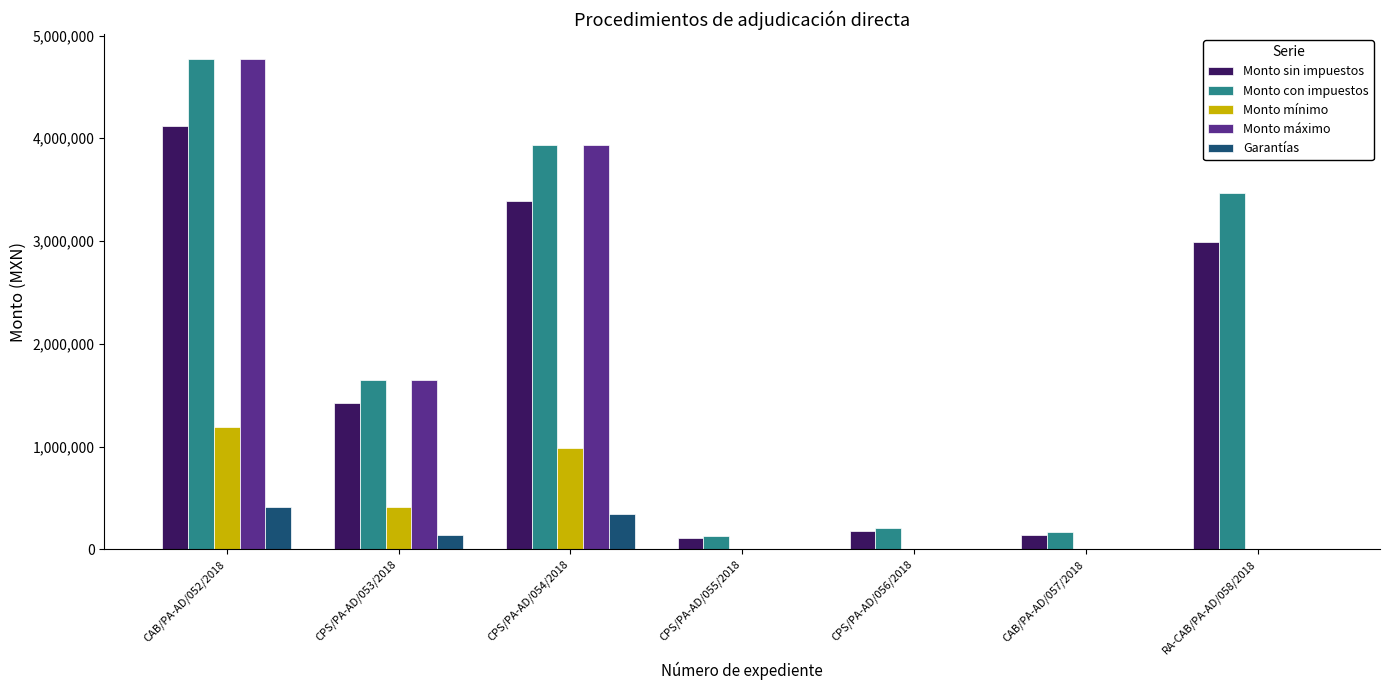

Is the value of Monto sin impuestos at CAB/PA-AD/052/2018 greater than the value of Monto mínimo at RA-CAB/PA-AD/058/2018?

Yes